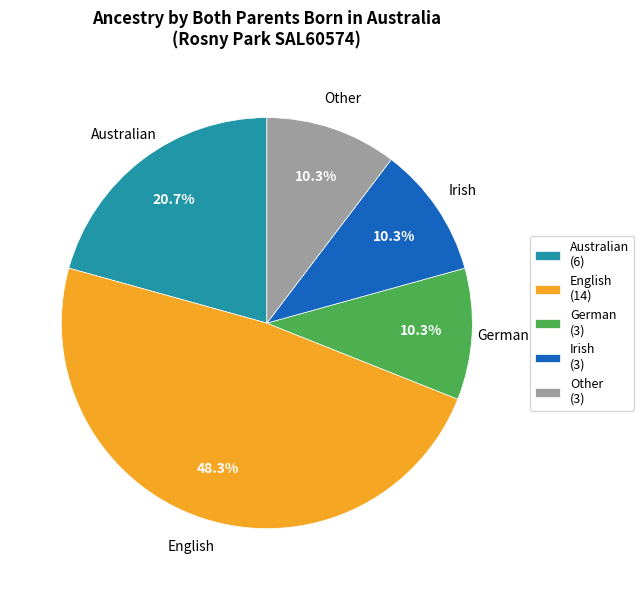

Do English (14) and Other (3) together represent more than half of the pie?

Yes